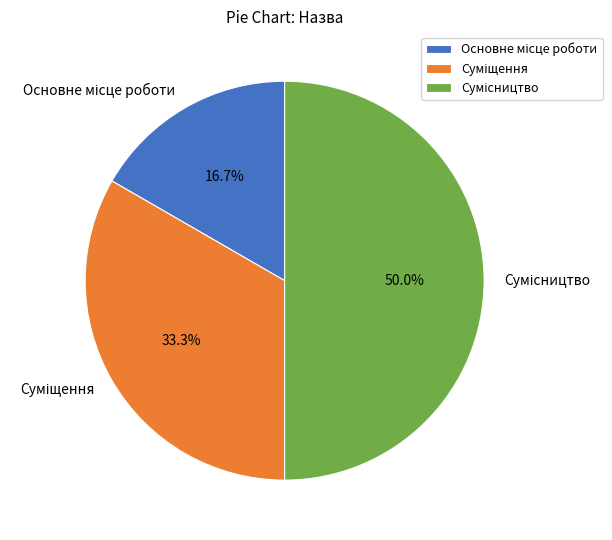

Which category has the smallest portion of the pie?

Основне місце роботи